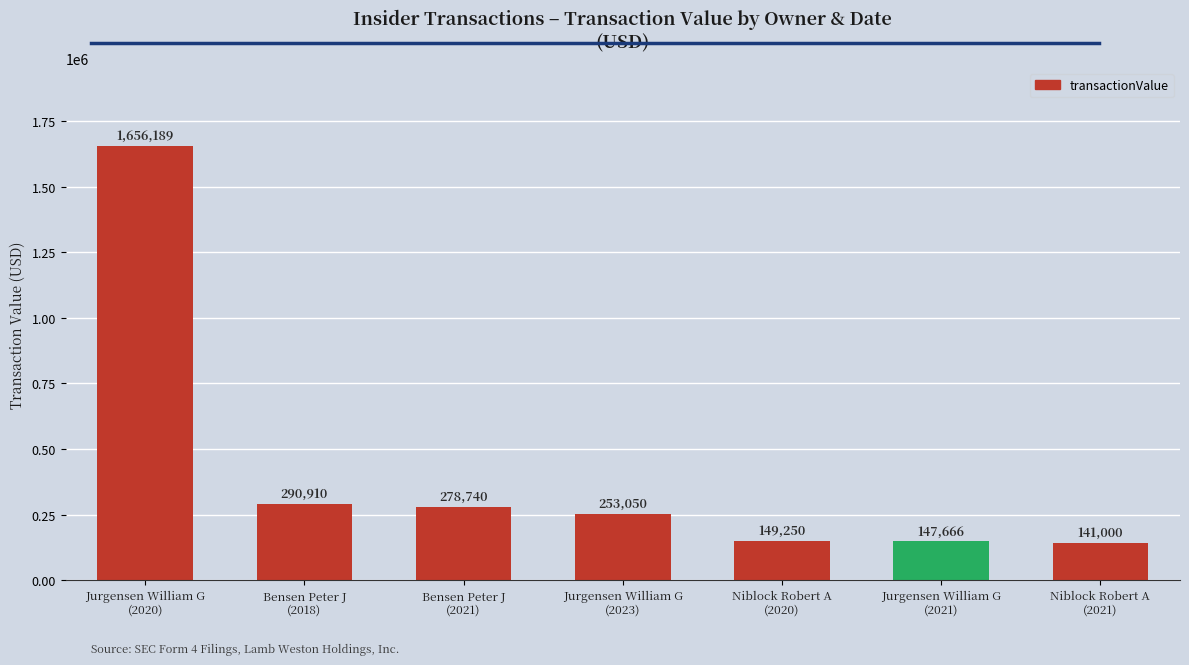

What is the maximum value shown in the chart?

1656189